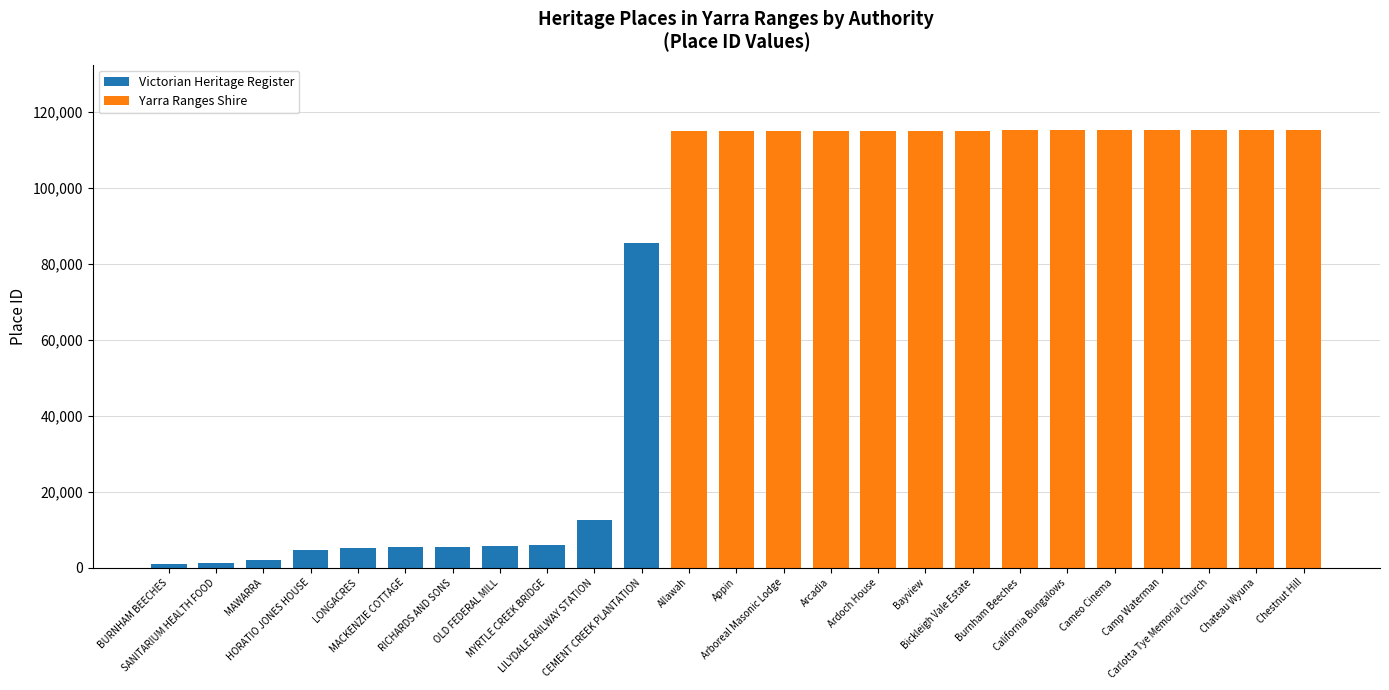

Reading left to right, transcribe all the data shown in this chart.

Victorian Heritage Register: BURNHAM BEECHES=1013	SANITARIUM HEALTH FOOD=1184	MAWARRA=1885	HORATIO JONES HOUSE=4579	LONGACRES=5100	MACKENZIE COTTAGE=5418	RICHARDS AND SONS=5427	OLD FEDERAL MILL=5575	MYRTLE CREEK BRIDGE=5984	LILYDALE RAILWAY STATION=12647	CEMENT CREEK PLANTATION=85448	Allawah=0	Appin=0	Arboreal Masonic Lodge=0	Arcadia=0	Ardoch House=0	Bayview=0	Bickleigh Vale Estate=0	Burnham Beeches=0	California Bungalows=0	Cameo Cinema=0	Camp Waterman=0	Carlotta Tye Memorial Church=0	Chateau Wyuna=0	Chestnut Hill=0
Yarra Ranges Shire: BURNHAM BEECHES=0	SANITARIUM HEALTH FOOD=0	MAWARRA=0	HORATIO JONES HOUSE=0	LONGACRES=0	MACKENZIE COTTAGE=0	RICHARDS AND SONS=0	OLD FEDERAL MILL=0	MYRTLE CREEK BRIDGE=0	LILYDALE RAILWAY STATION=0	CEMENT CREEK PLANTATION=0	Allawah=115093	Appin=115098	Arboreal Masonic Lodge=115099	Arcadia=115100	Ardoch House=115102	Bayview=115117	Bickleigh Vale Estate=115133	Burnham Beeches=115180	California Bungalows=115186	Cameo Cinema=115189	Camp Waterman=115192	Carlotta Tye Memorial Church=115195	Chateau Wyuna=115209	Chestnut Hill=115214